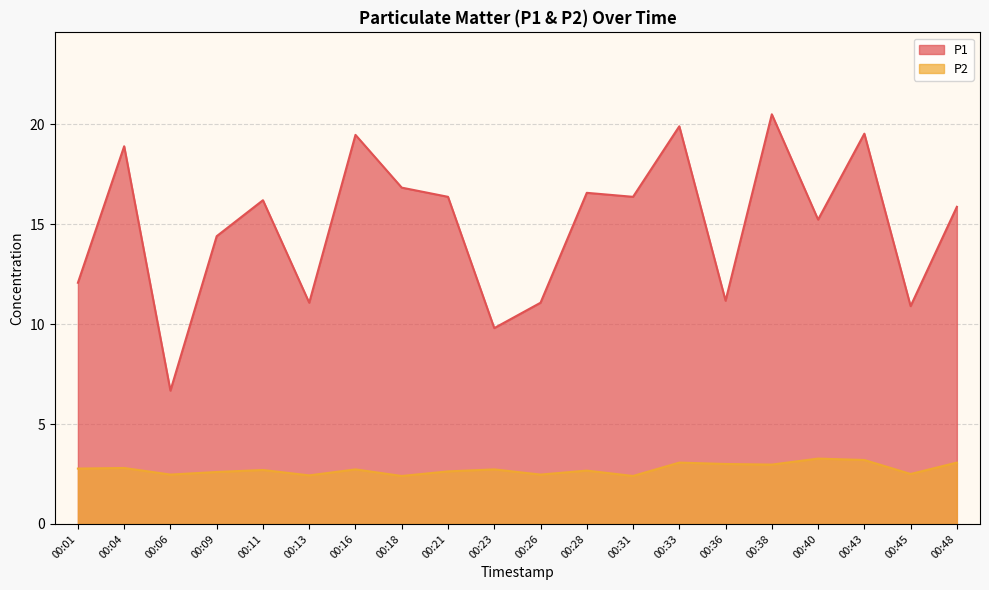

True or false: P2 has a value of 2.7 at 00:11.

True